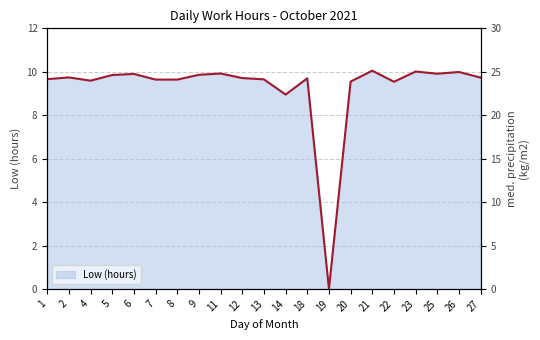

Is it true that the value at 12 is 2.1?

False